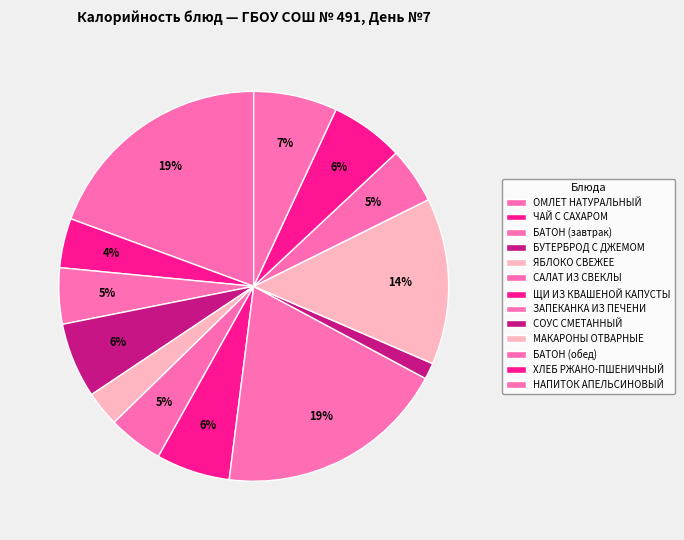

Does БАТОН (обед) represent more than half of the total?

No